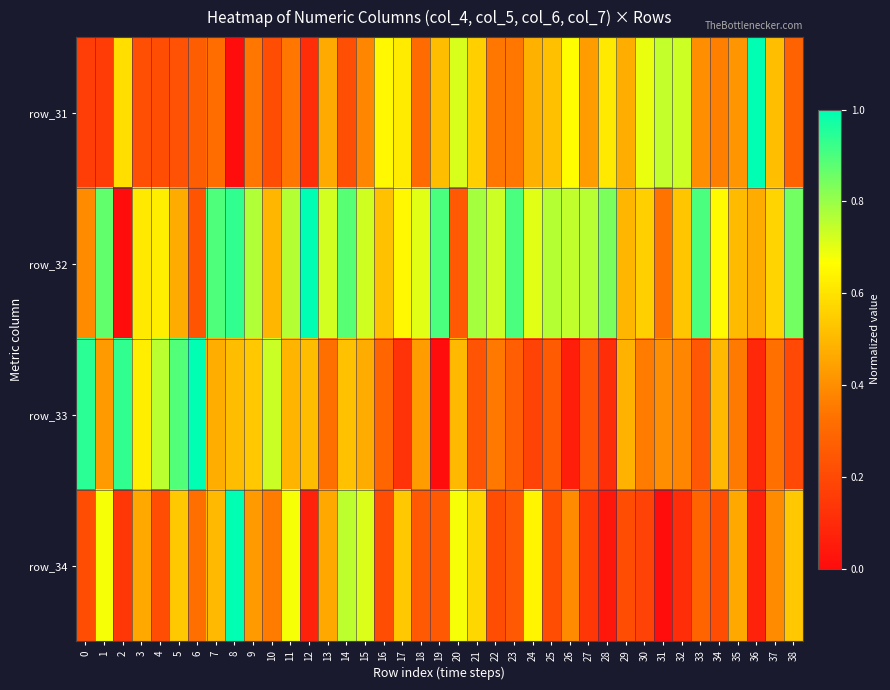

What is the difference between the highest and lowest values at 9?

0.4